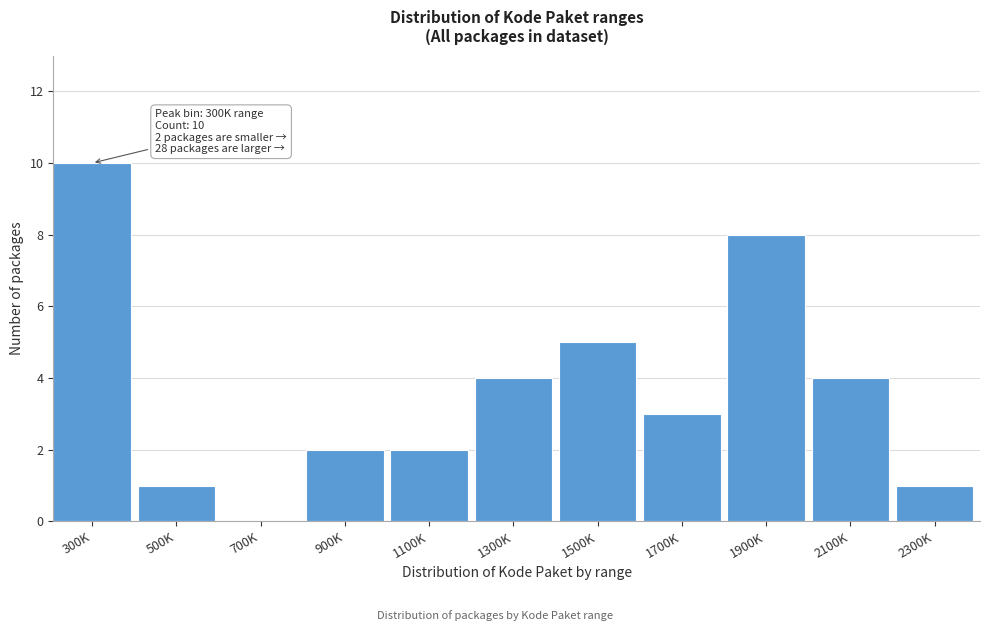

Reading right to left, what are all the values shown in this chart?

2300K=1	2100K=4	1900K=8	1700K=3	1500K=5	1300K=4	1100K=2	900K=2	700K=0	500K=1	300K=10